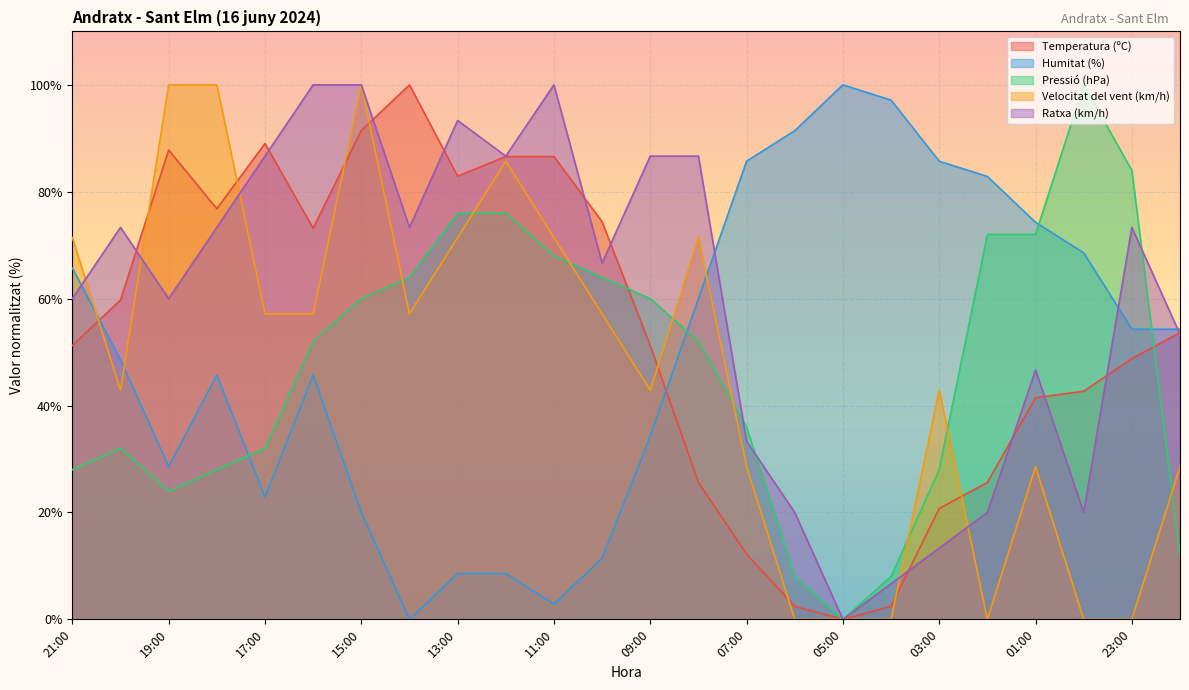

How many values in the Pressió (hPa) series exceed 51?

13